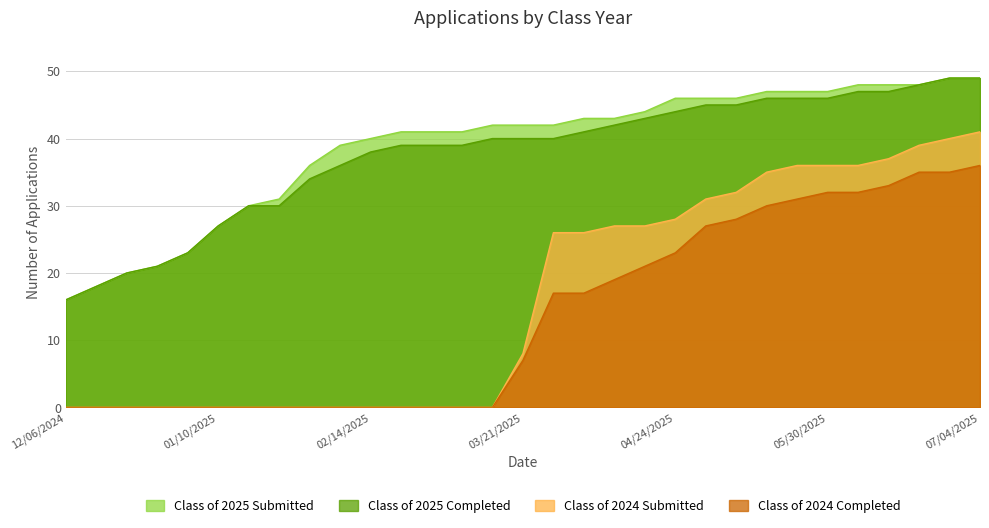

At which category is the sum across all series the highest?

07/04/2025